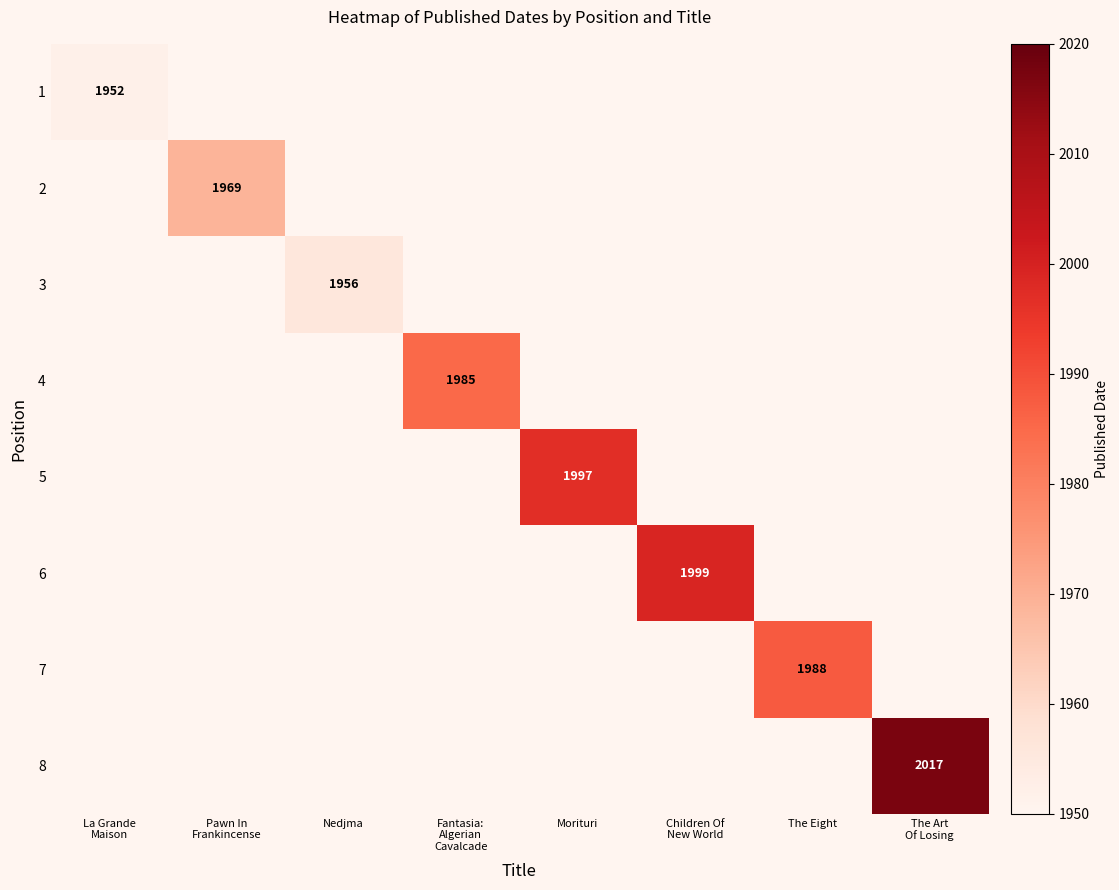

Is the value of 5 at Morituri greater than the value of 8 at Nedjma?

No